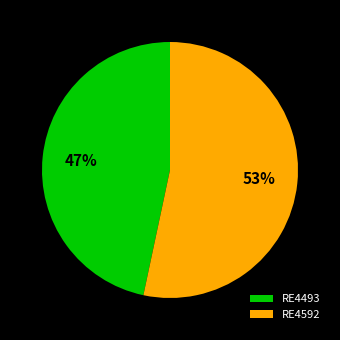

Count the number of slices in the pie.

2